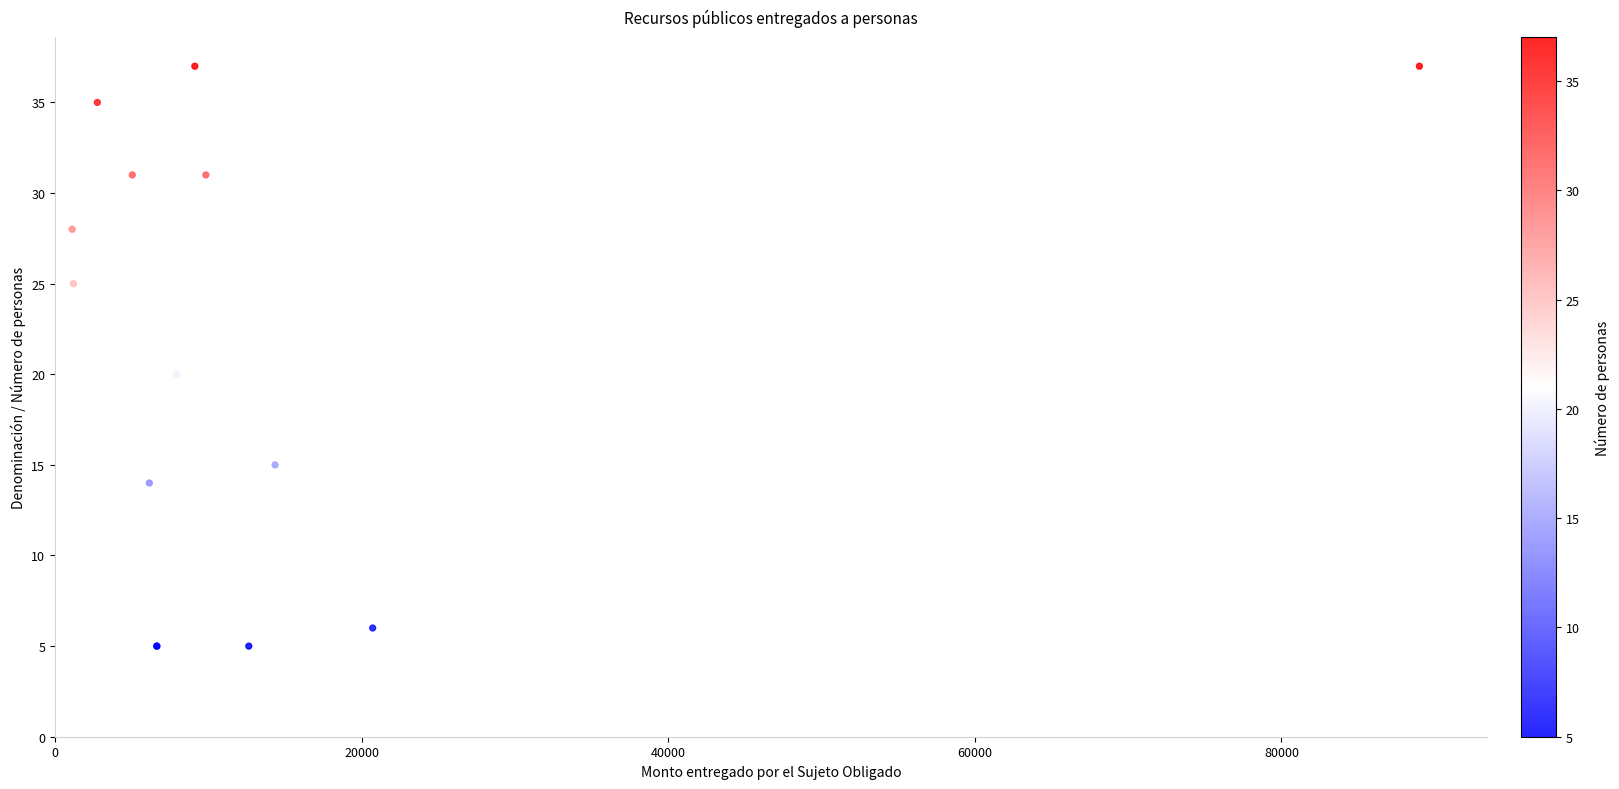

What Y value in the scatter plot is closest to 21?

20